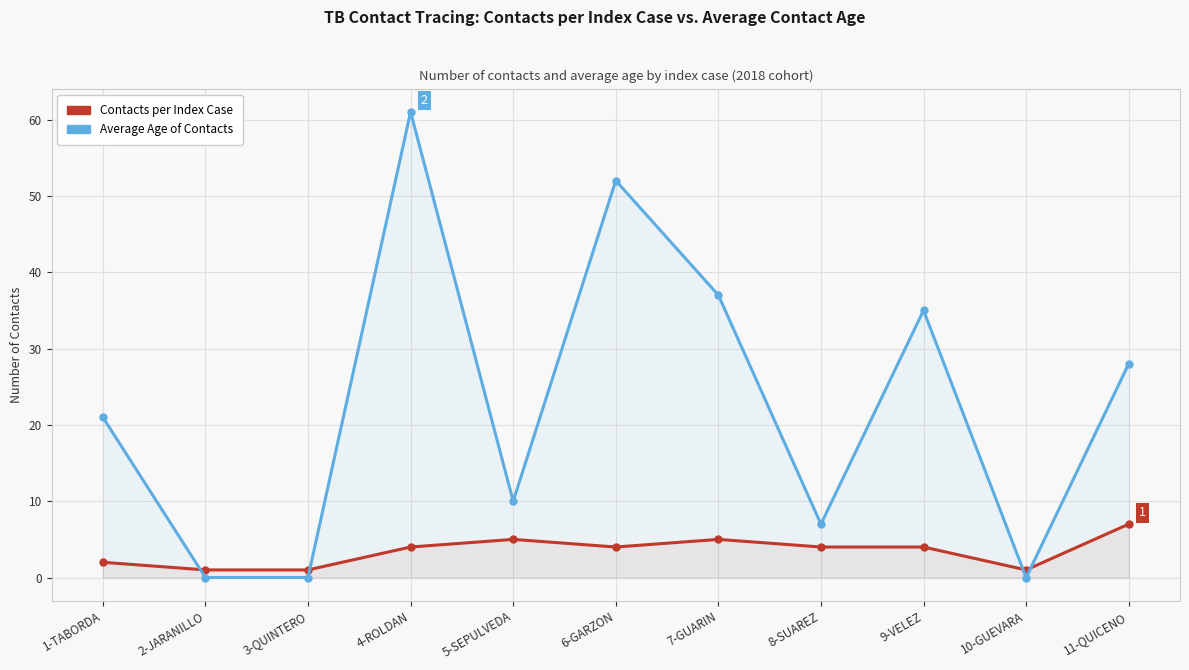

Which series has the widest spread of values?

Average Age of Contacts